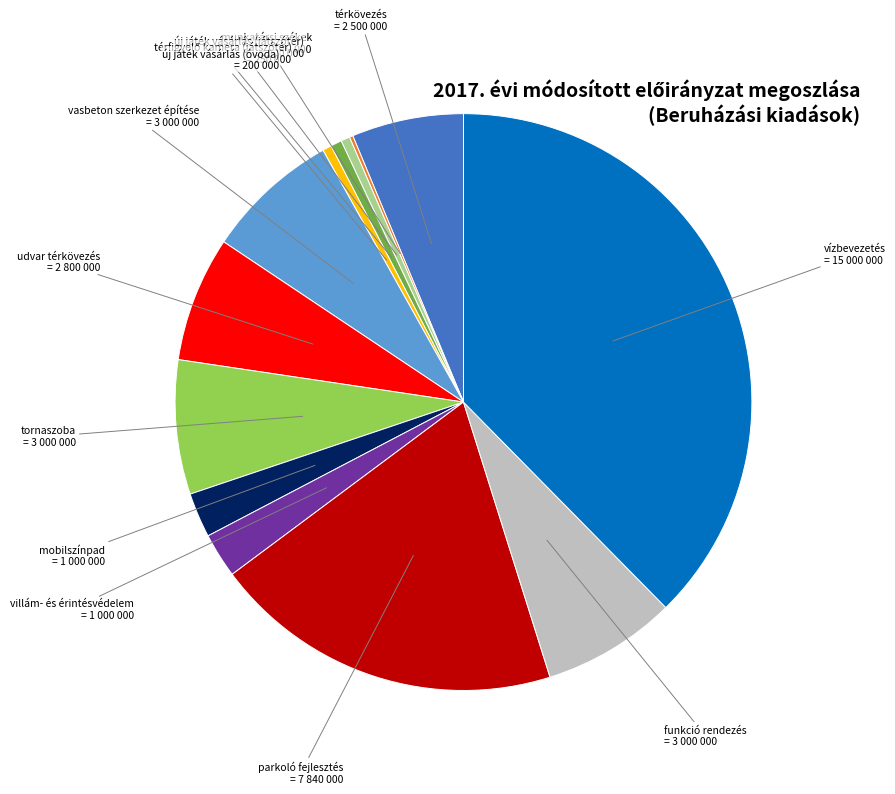

Is there any slice that represents more than half of the pie?

No